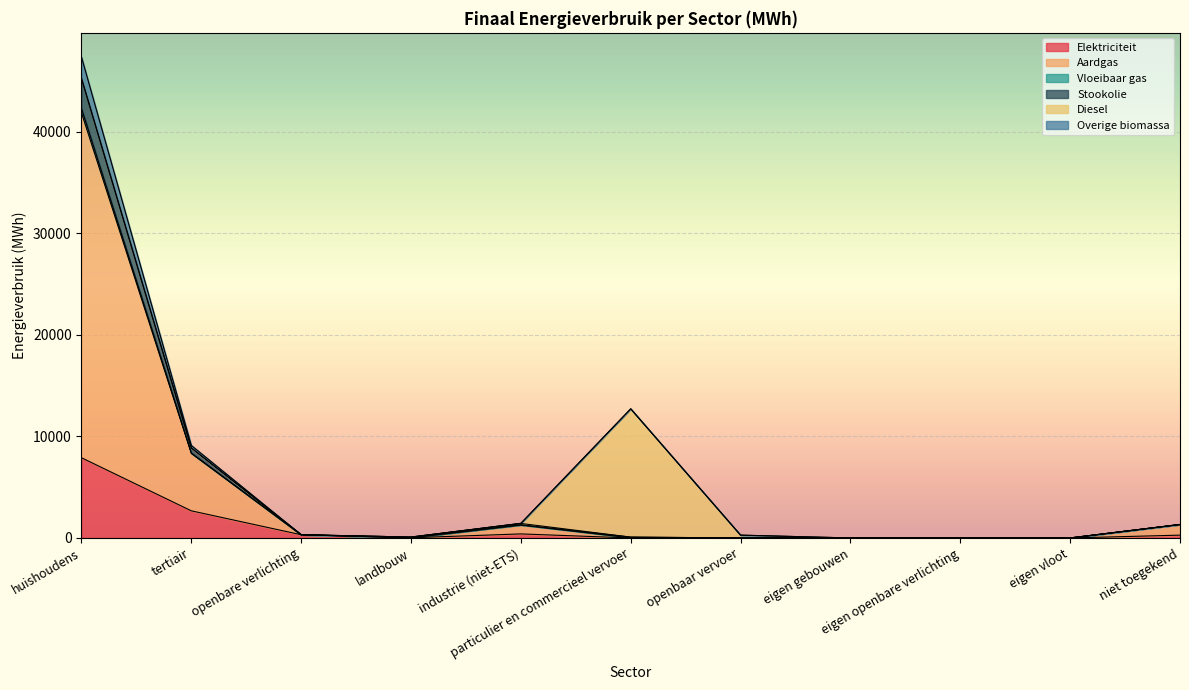

How many interior local peaks does the Aardgas series have?

1